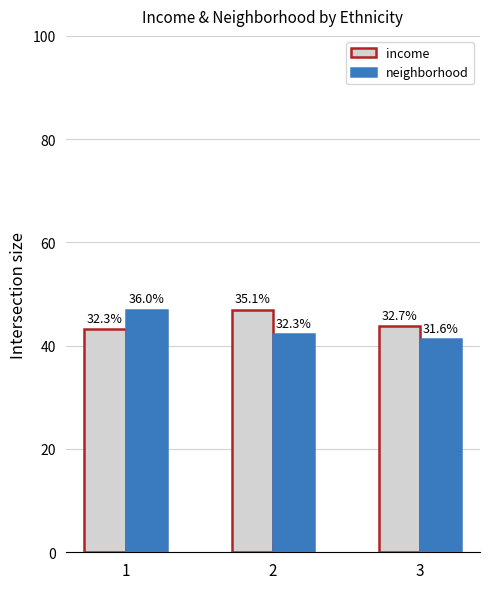

Between 1 and 3, which series saw the biggest shift?

neighborhood